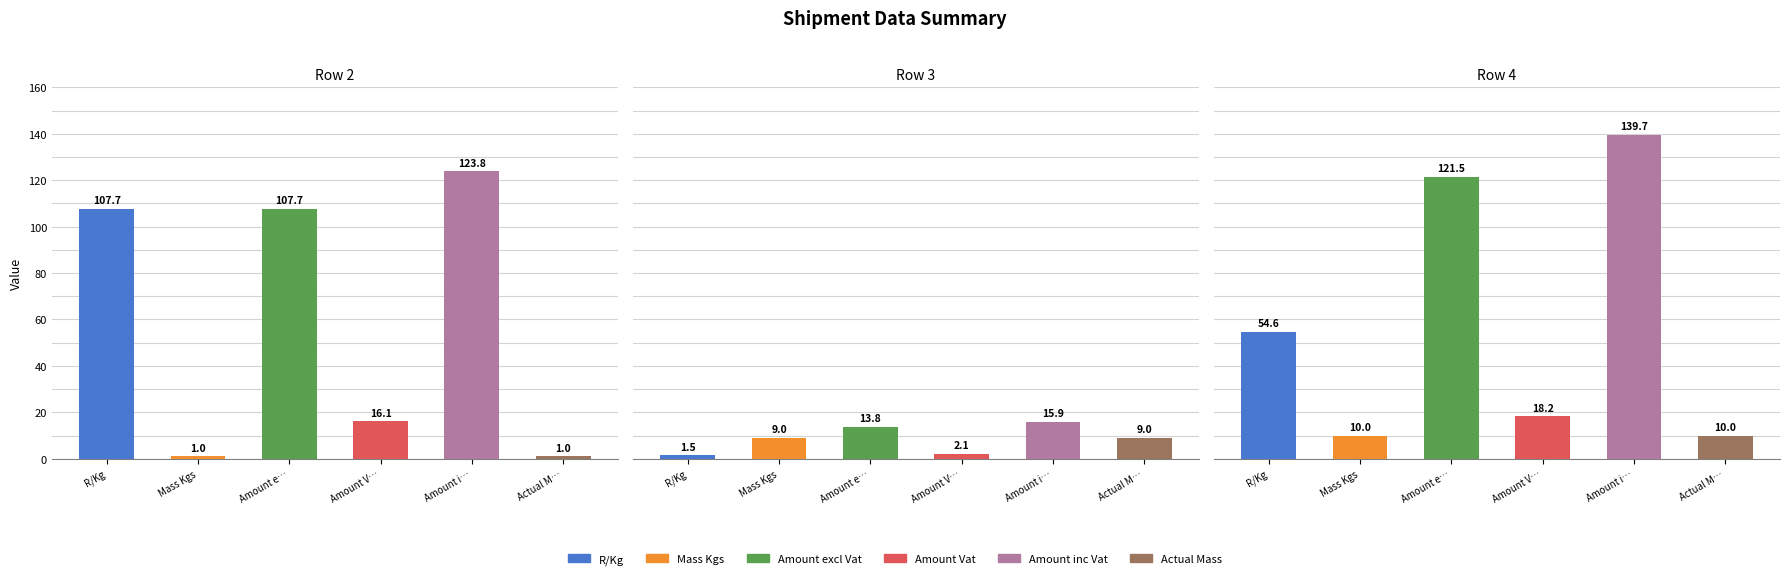

What is the sum of all Amount inc Vat values?

279.3